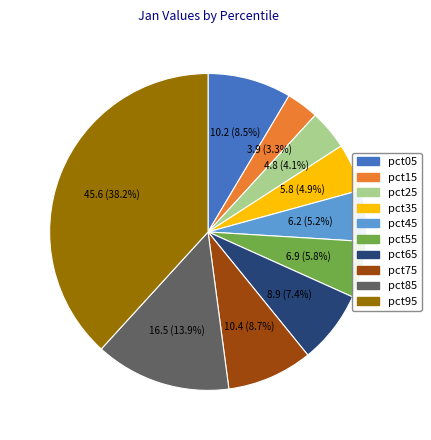

Which category has the biggest portion of the pie?

pct95